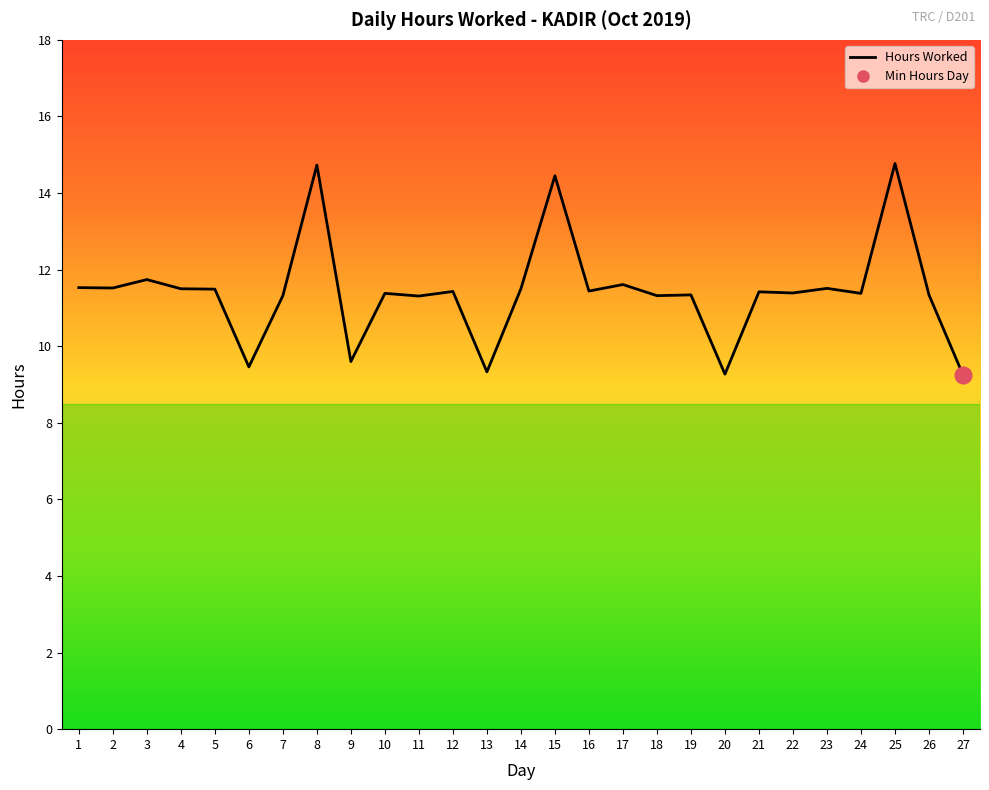

What is the value of the 5th point from the left?

11.5